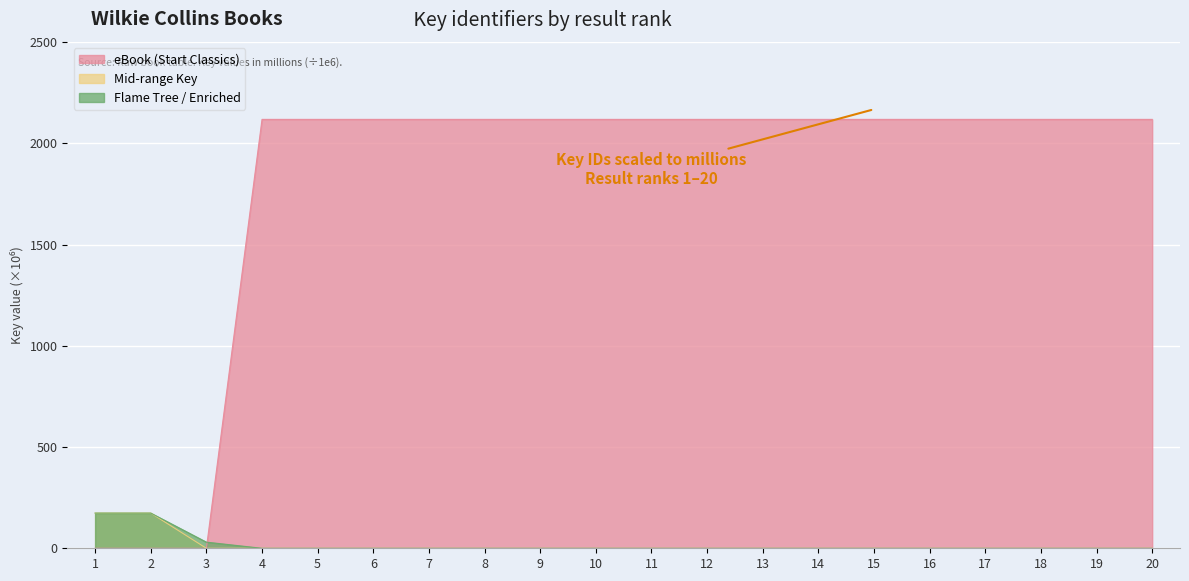

List the labels in order of value, smallest first.

1, 2, 3, 11, 18, 9, 13, 12, 16, 5, 6, 14, 8, 19, 20, 4, 15, 7, 10, 17